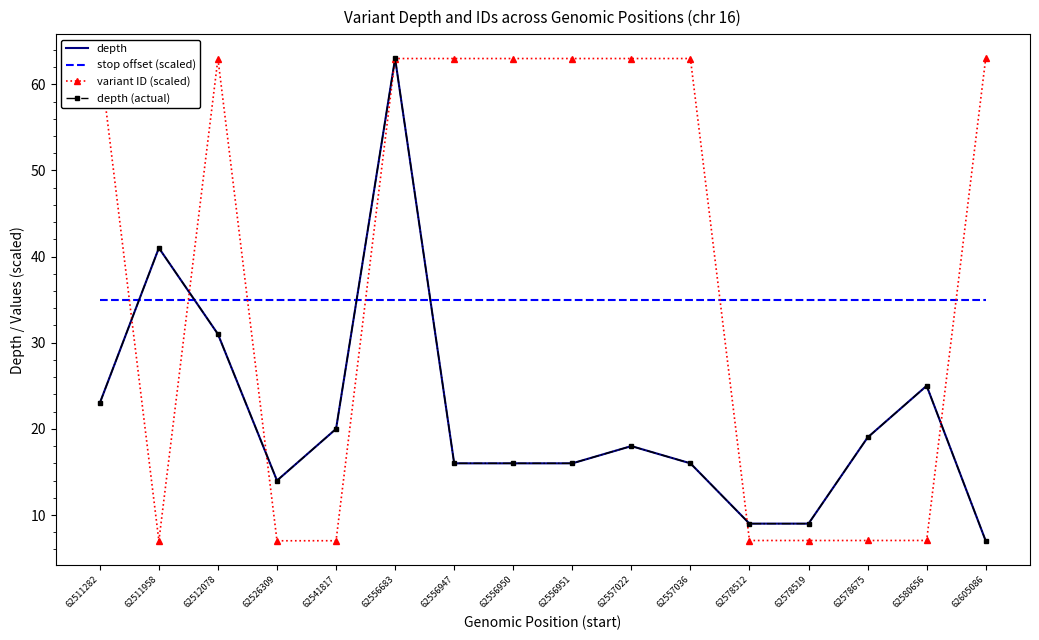

What is the average value of the depth (actual) series?

21.4